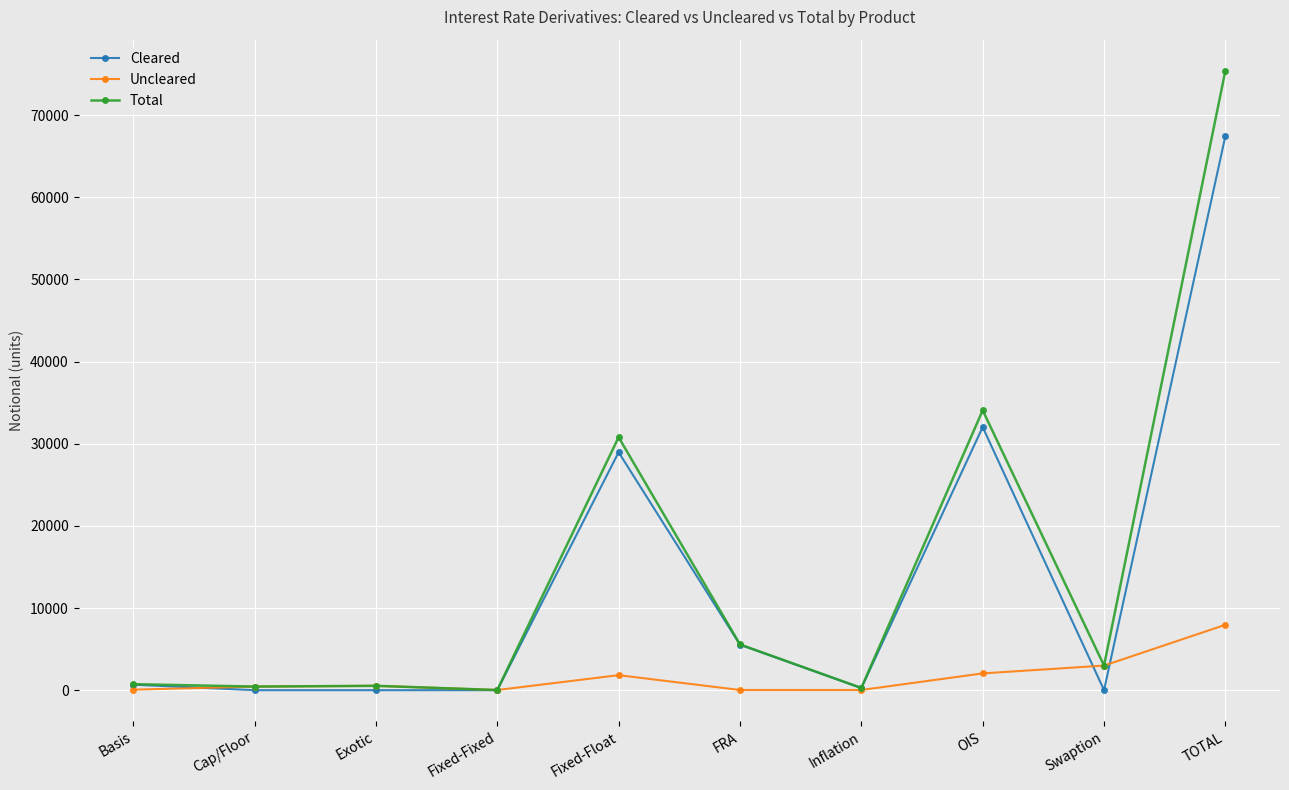

At which category does the chart reach its peak across all series?

TOTAL